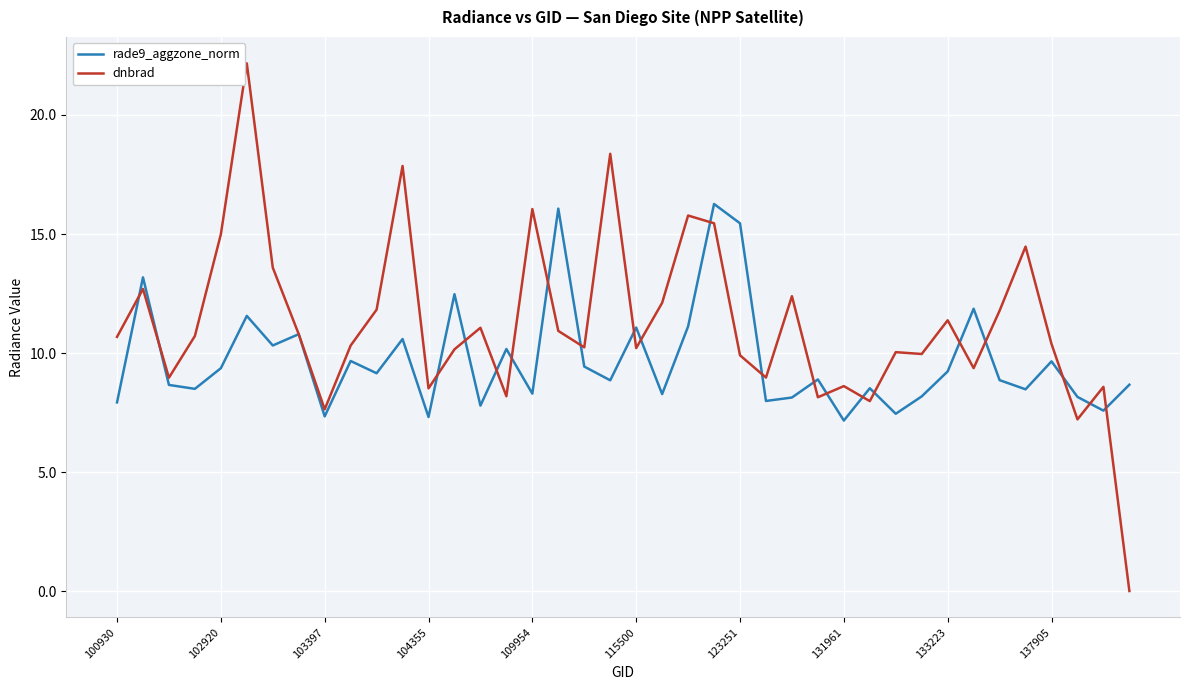

Which series has the largest total across all categories?

dnbrad